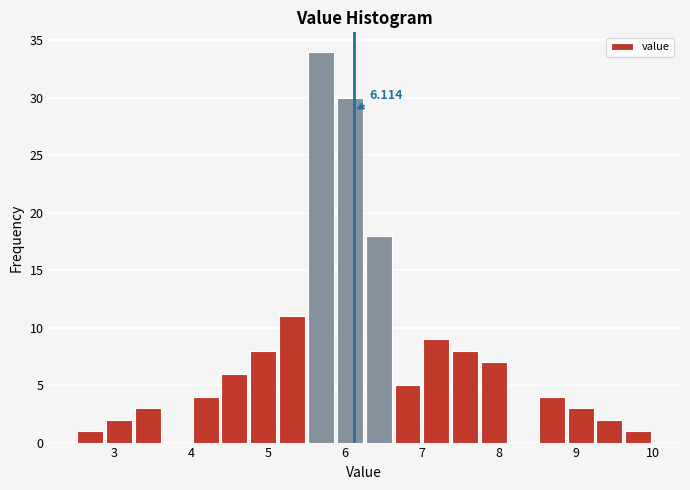

Around what value on the x-axis is the tallest bar? Give the approximate position of its centre, as read against the axis.

5.7